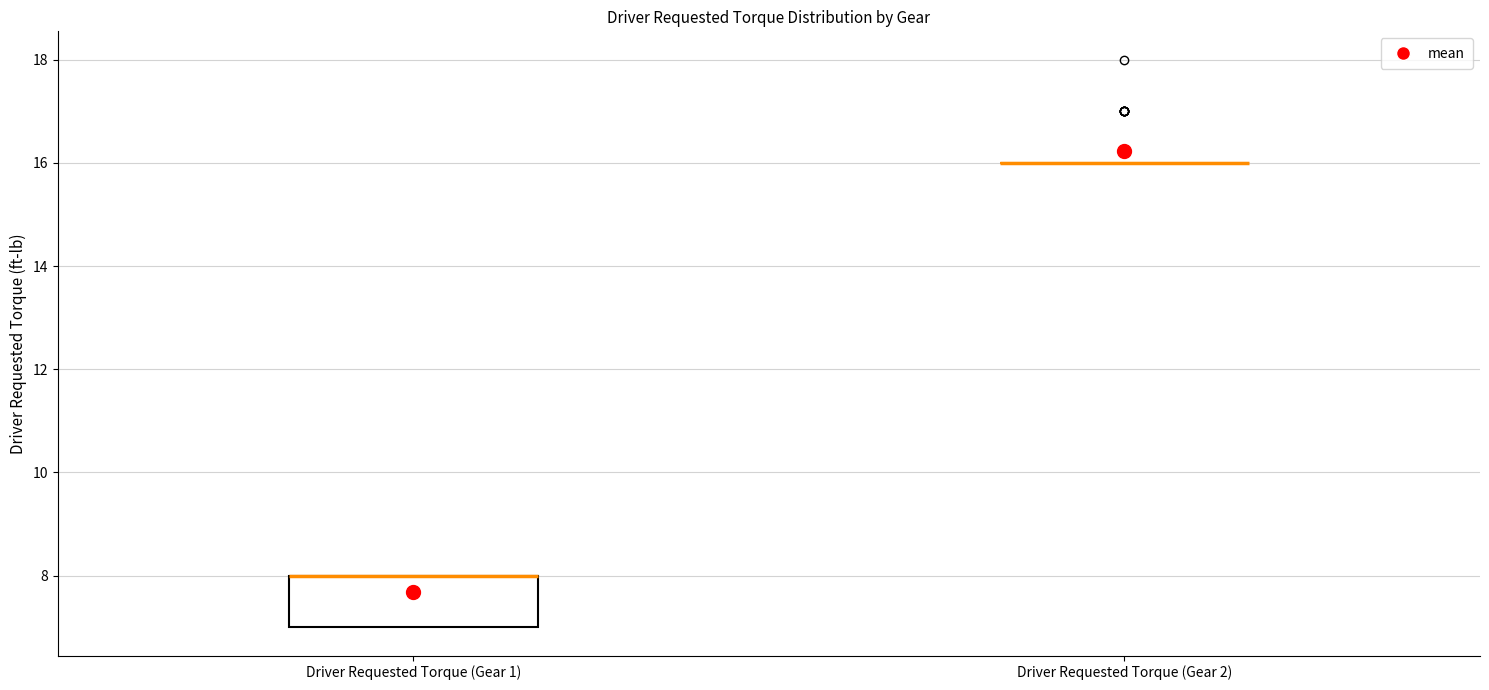

Reading left to right, transcribe this box plot: for each box, give where its median line is, the range the box spans, and where its two whiskers end, as read against the y-axis. The values are not printed on the chart, so give them approximately, as read against the axis.

Driver Requested Torque (Gear 1): median 8 (drawn on the box's upper edge), box 7 to 8, whiskers 7 to 8
Driver Requested Torque (Gear 2): box collapsed to a line at 16, whiskers 16 to 16